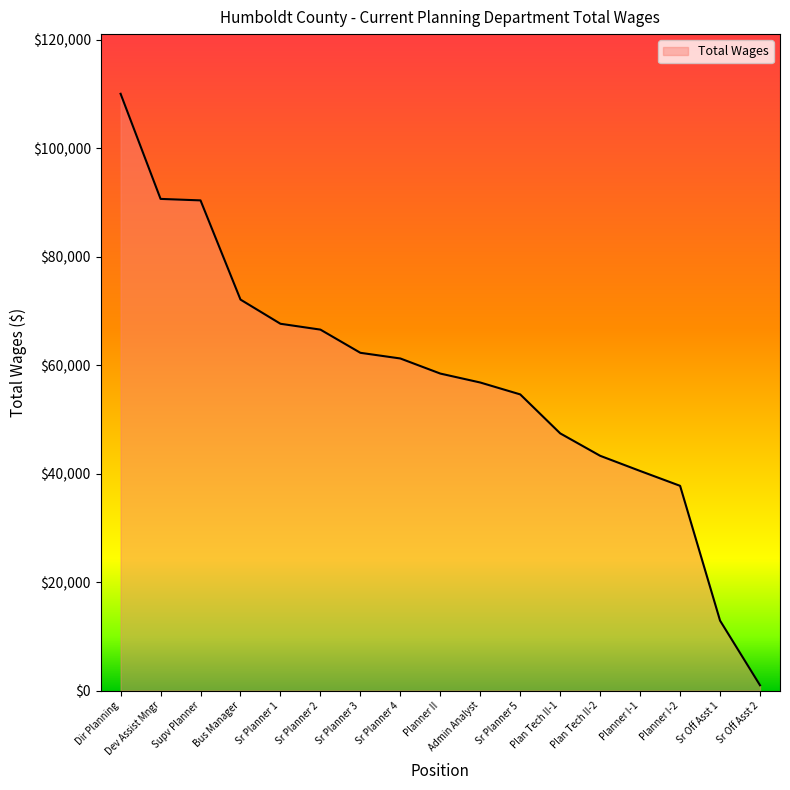

Which label corresponds to the largest value in the chart?

Dir Planning